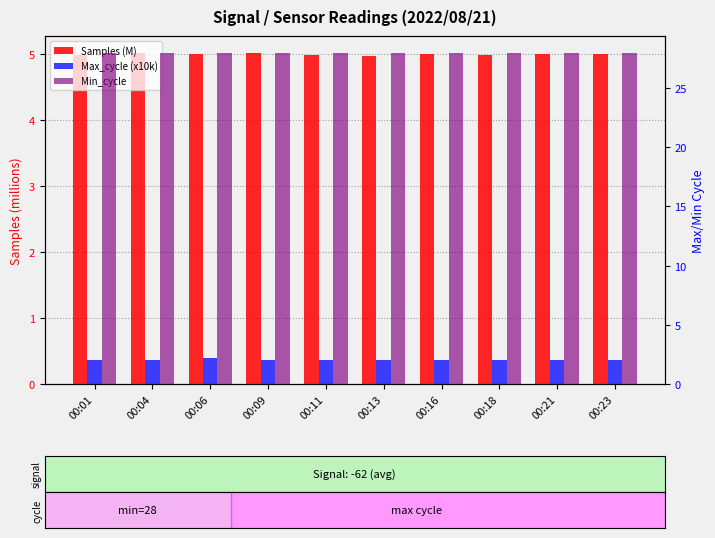

What is the smallest value displayed?

2.0